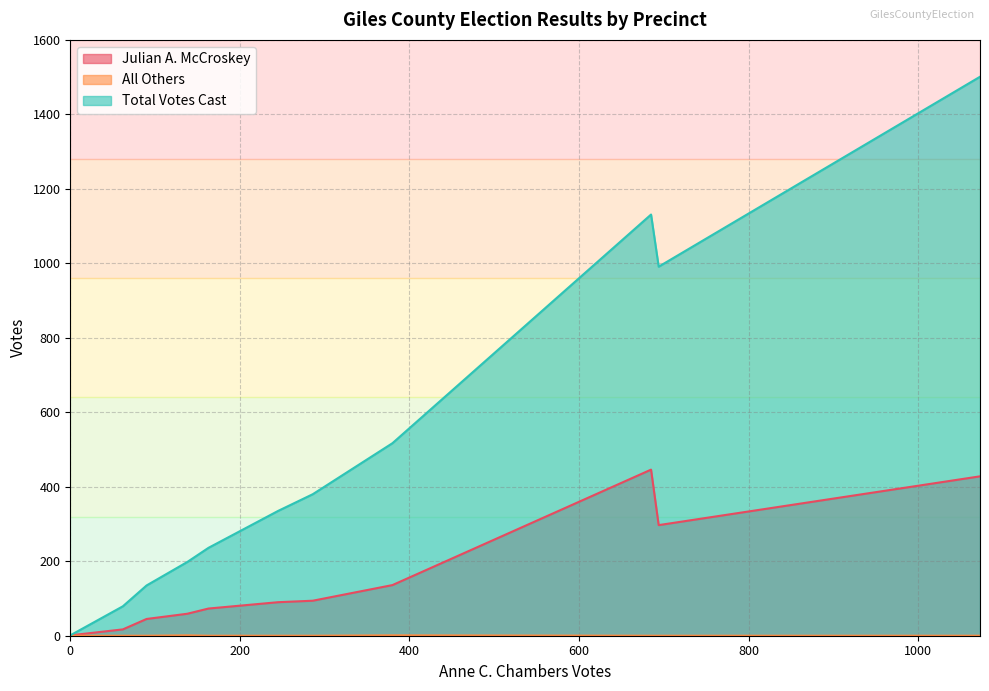

Which series has the widest spread of values?

Total Votes Cast